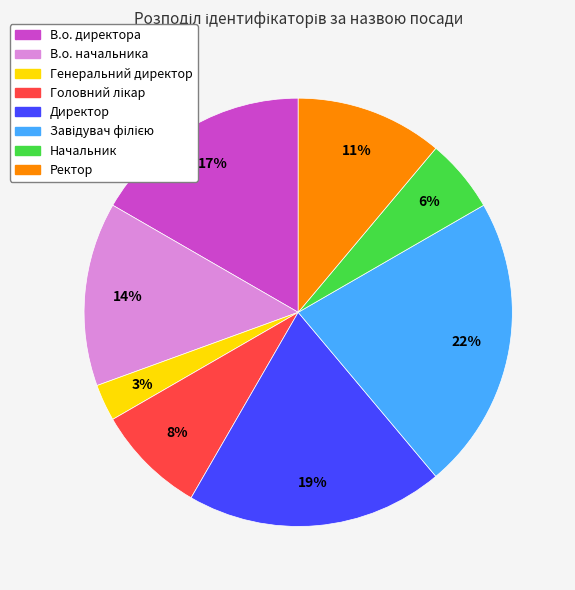

Which slice is the smallest?

Генеральний директор